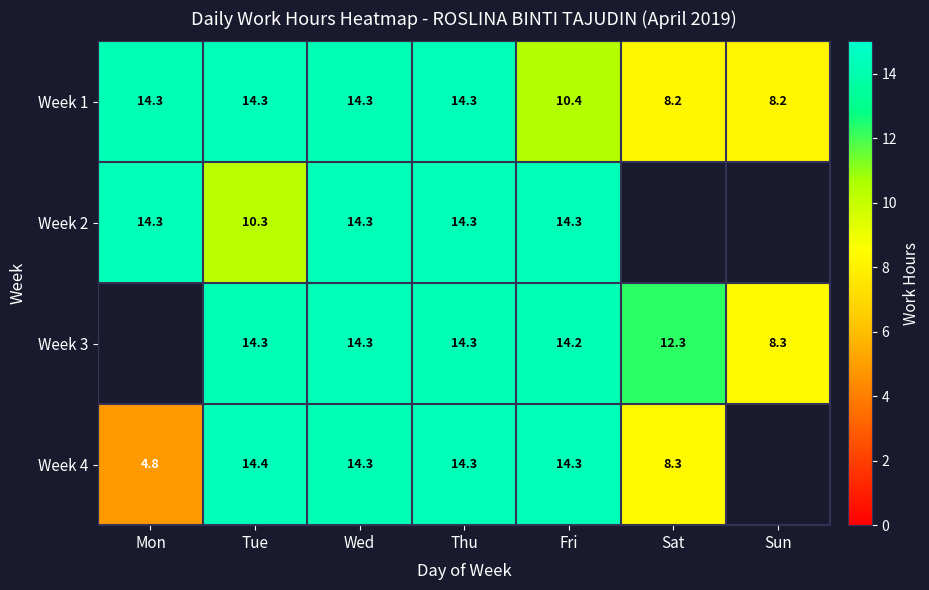

Where does the Week 1 series first go above 14?

Mon